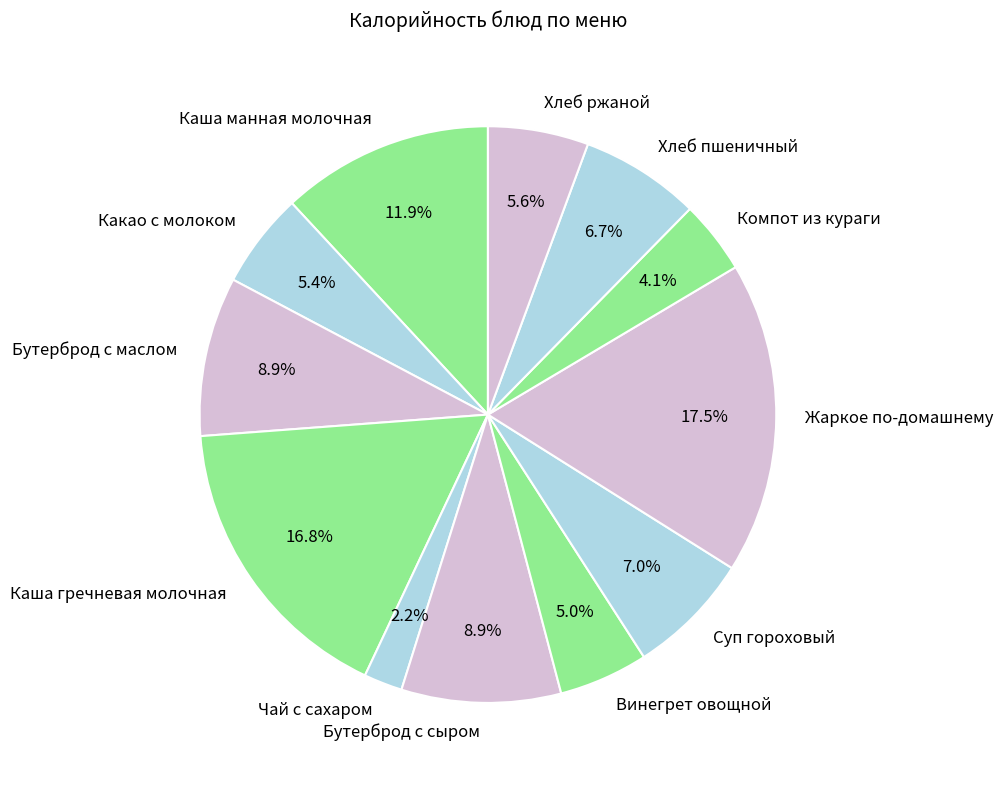

To the nearest percent, what percentage of the pie is Компот из кураги?

4%